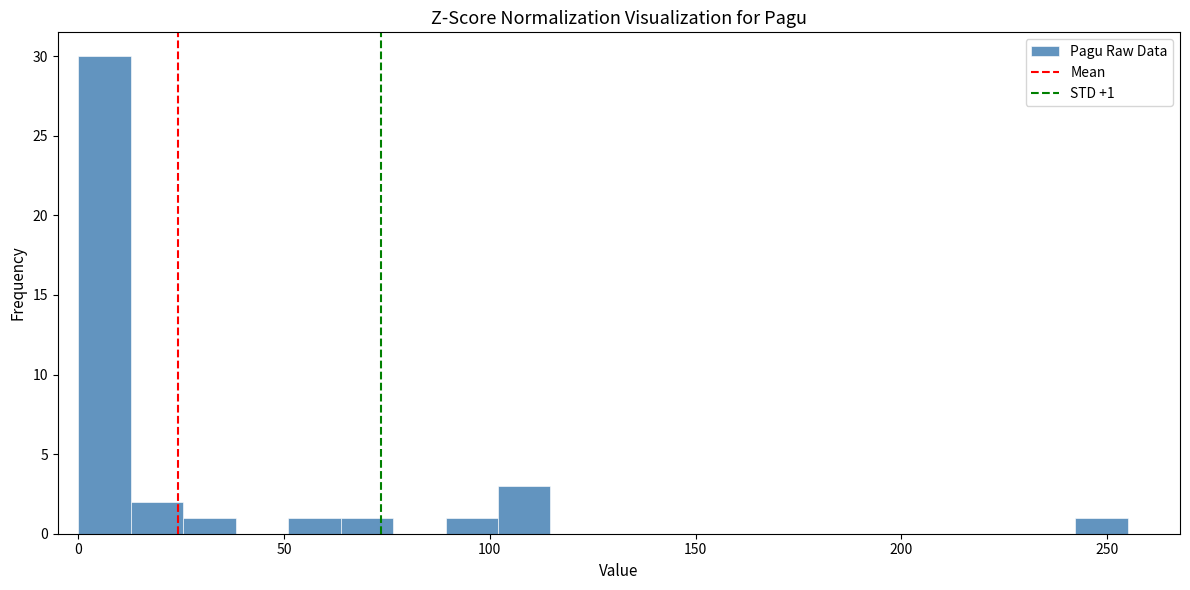

Read against the x-axis, roughly where is the centre of the tallest bar?

5